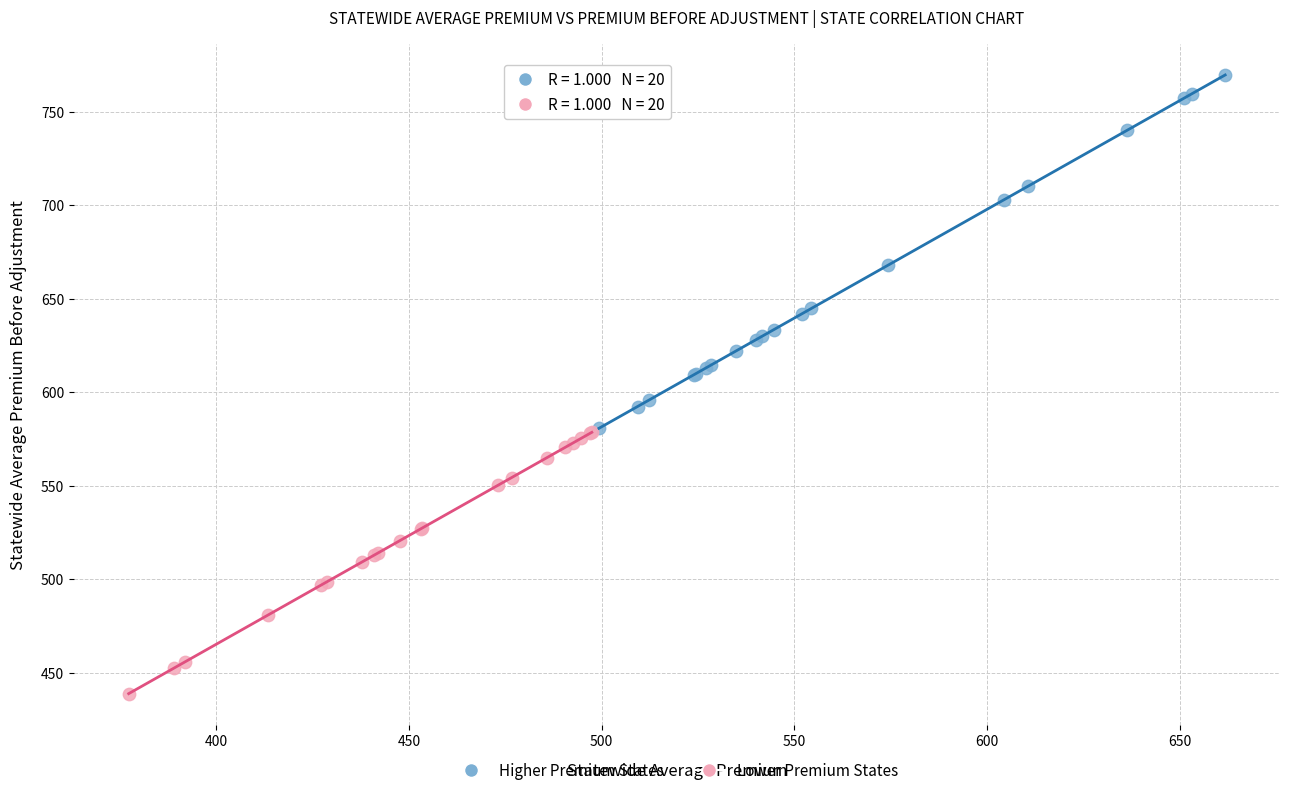

Which series reaches the maximum Y coordinate?

Higher Premium States